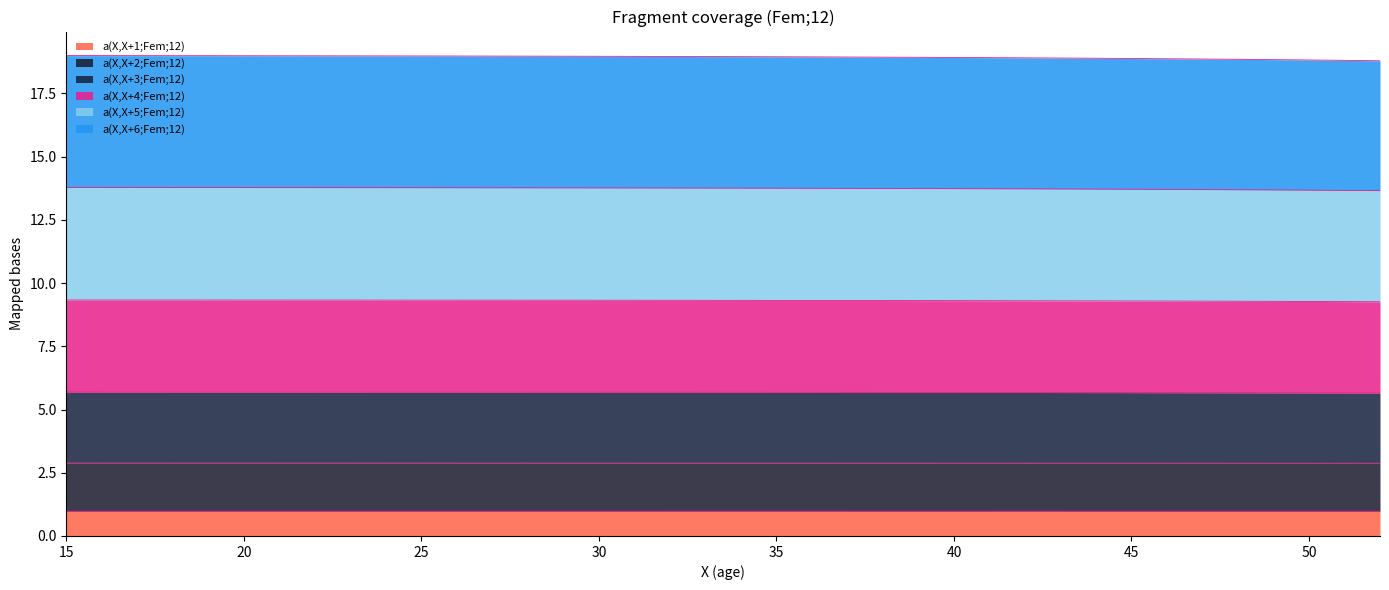

What is the maximum value for a(X,X+1;Fem;12)?

1.0